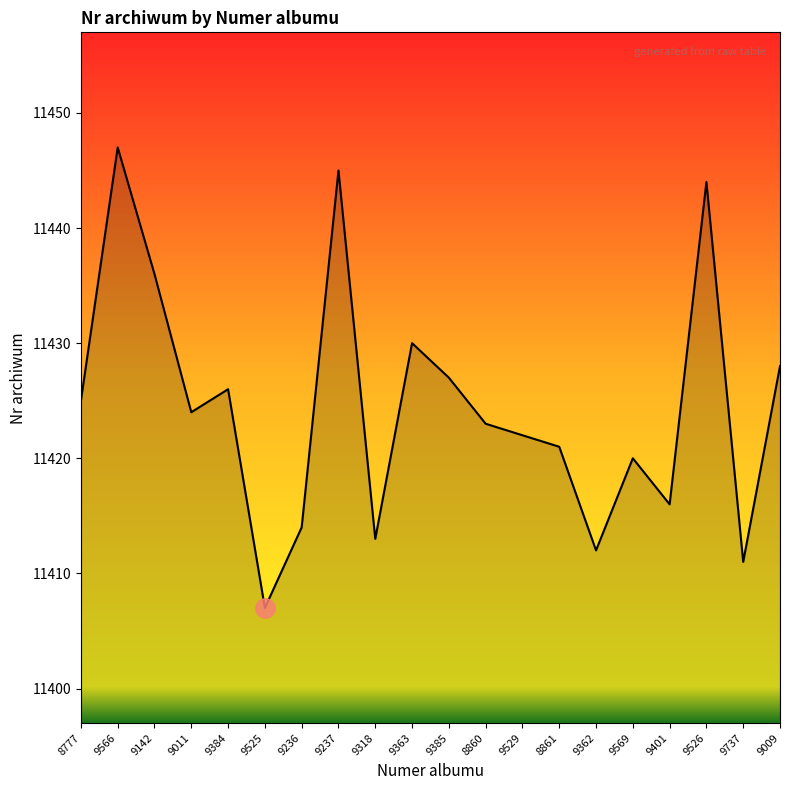

At which category does the data reach its first local peak?

9566